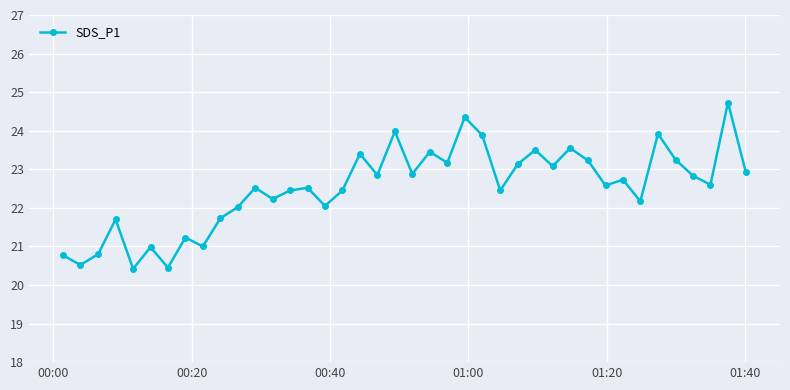

What is the minimum value shown in the chart?

20.4